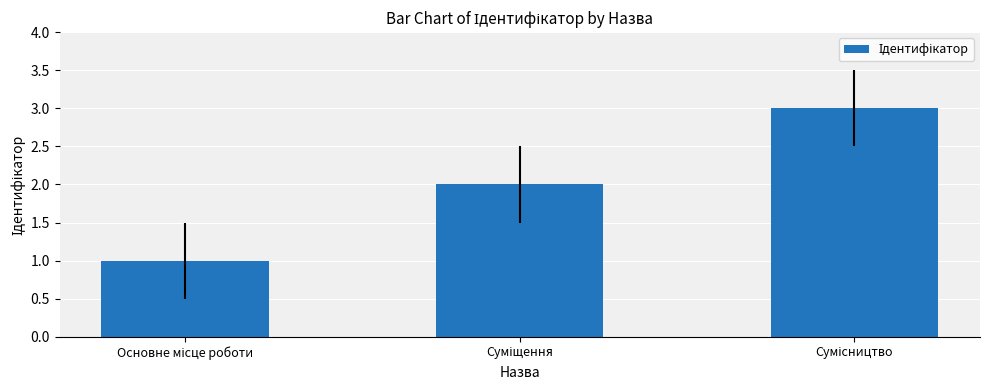

Does the chart contain any negative values?

No